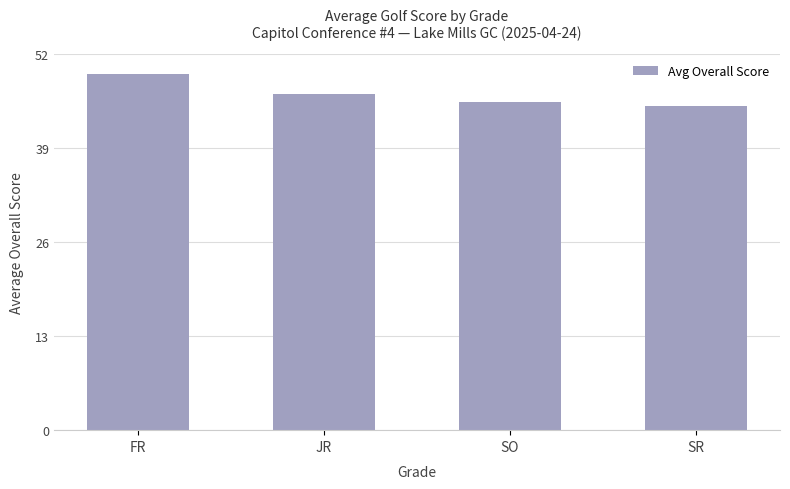

What is the sum of all values?

185.7